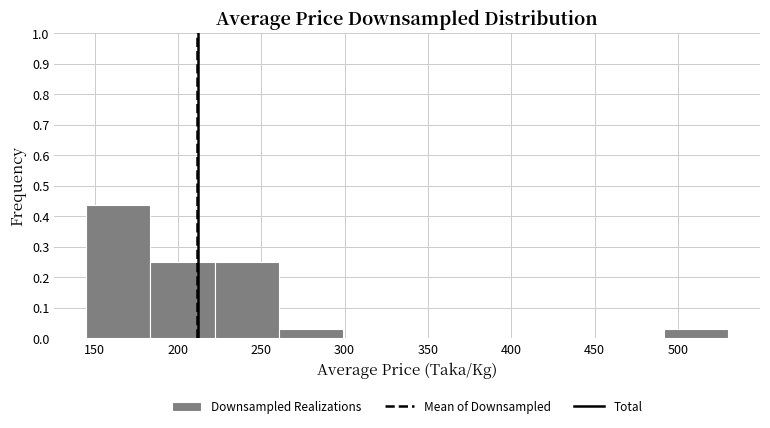

Which range on the x-axis has the tallest bar?

145.0 to 183.5